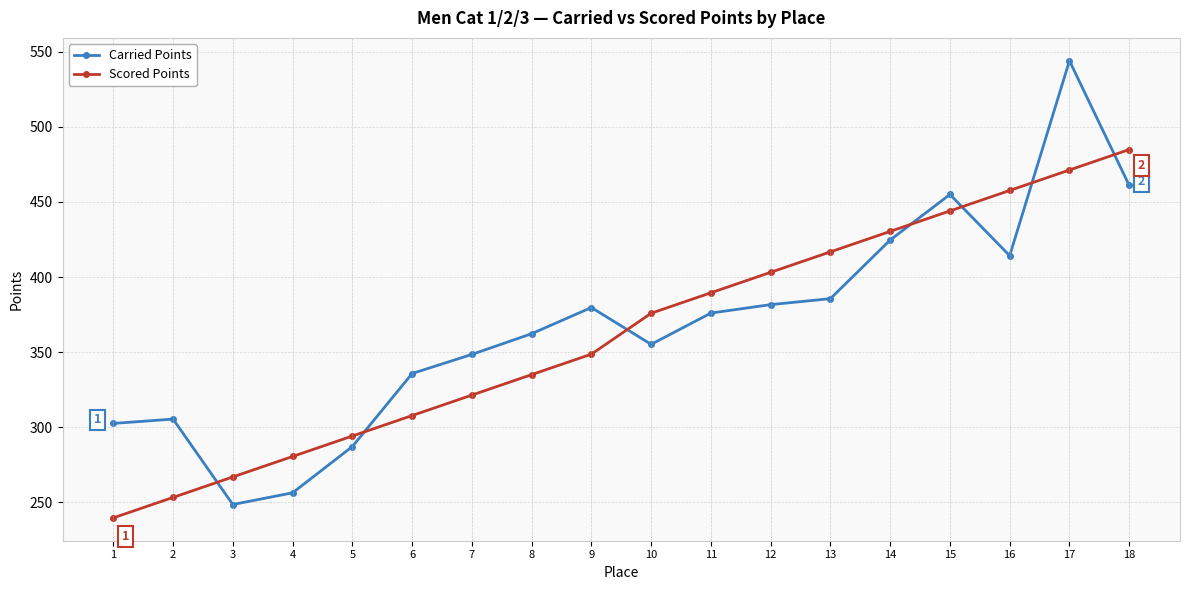

True or false: Carried Points and Scored Points cross at least once.

True